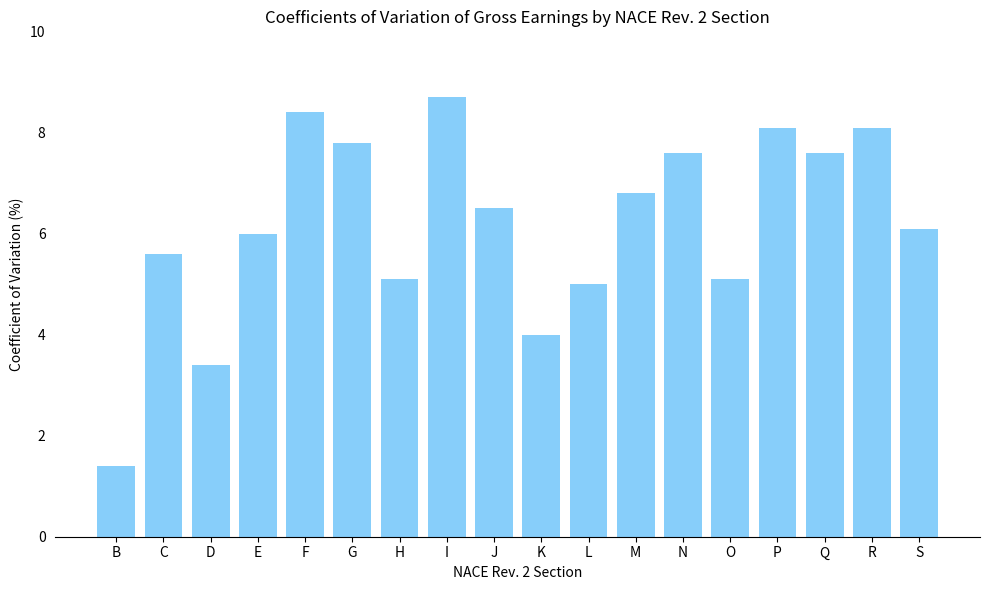

Reading right to left, transcribe all the data shown in this chart.

S=6.1	R=8.1	Q=7.6	P=8.1	O=5.1	N=7.6	M=6.8	L=5.0	K=4.0	J=6.5	I=8.7	H=5.1	G=7.8	F=8.4	E=6.0	D=3.4	C=5.6	B=1.4